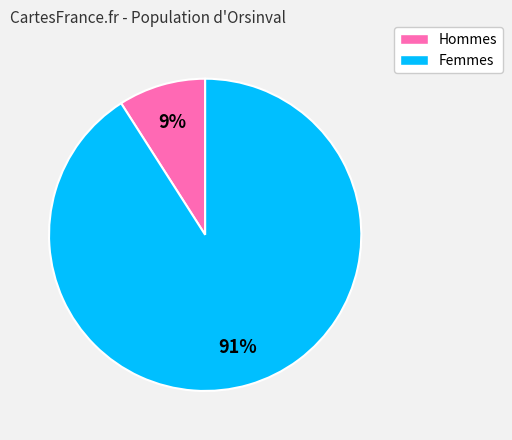

To the nearest percent, what is the difference between the largest and smallest slice percentages?

82%